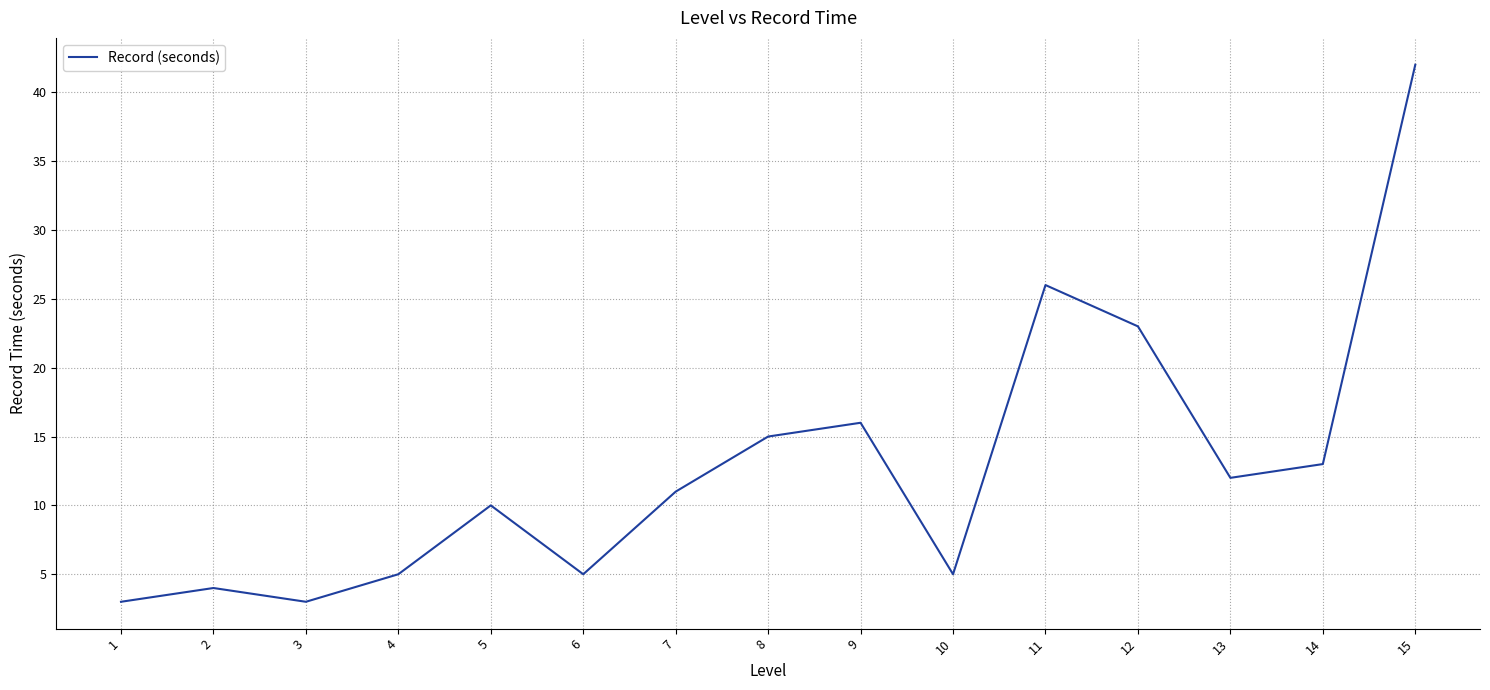

At which category does the data reach its first local peak?

2